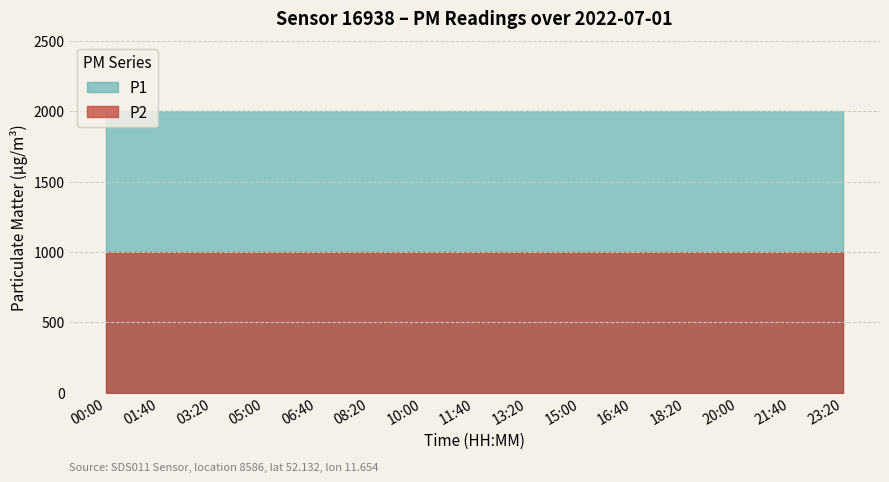

Rank the series at 00:00 from highest to lowest value.

P1, P2